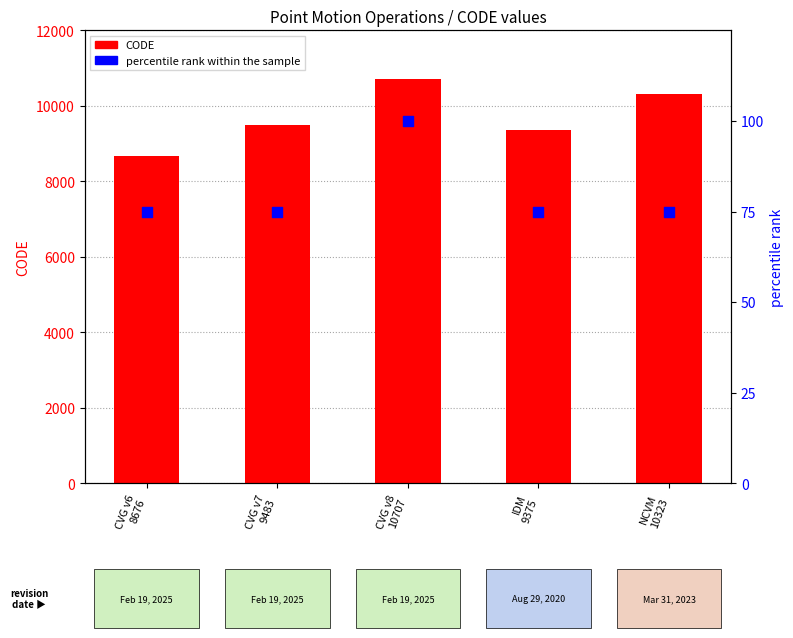

What is the total value across all series at CVG v7
9483?

9558